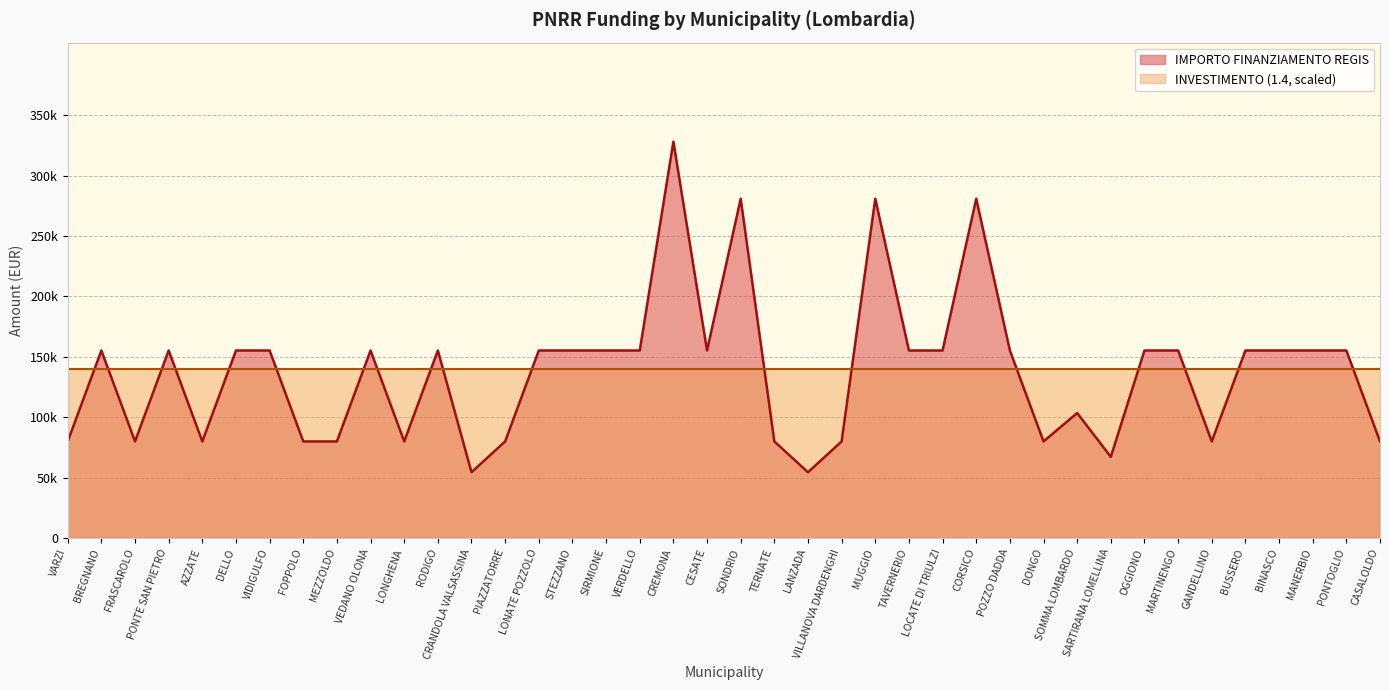

Is it true that the value at VERDELLO is 56774?

False